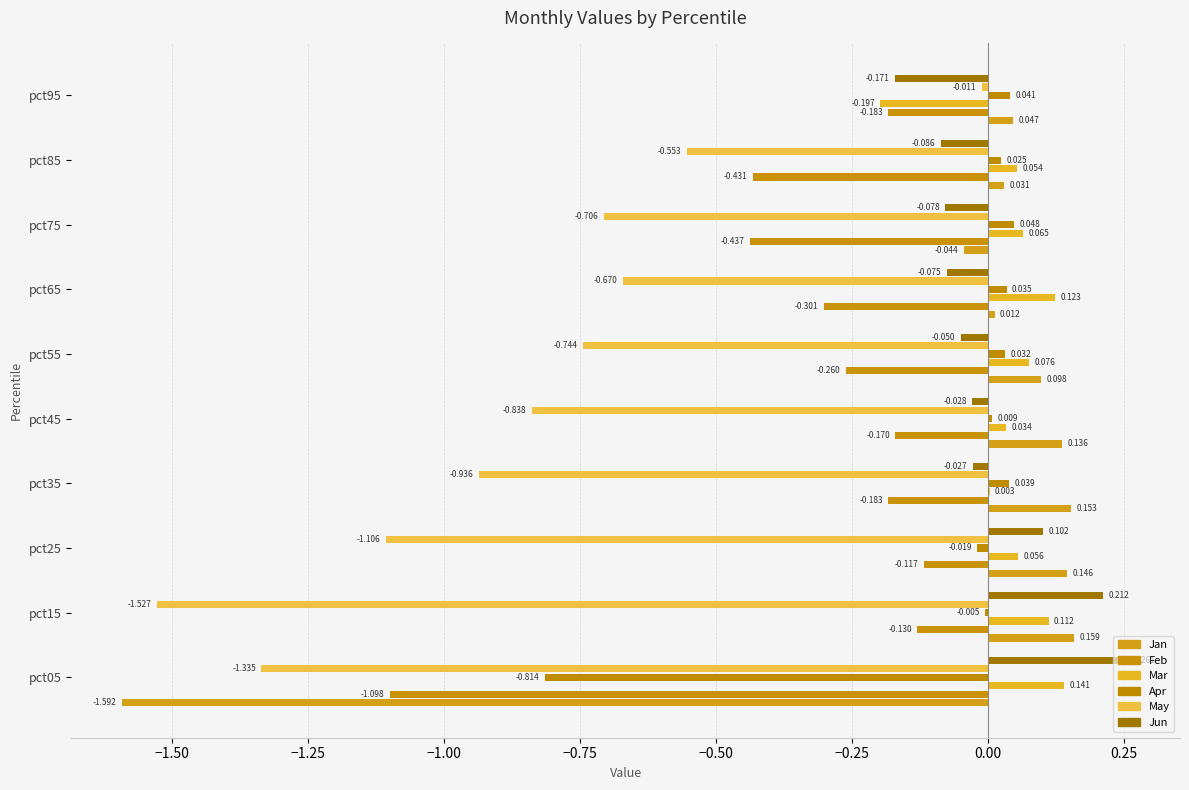

True or false: May has a value of -1.0 at pct15.

False